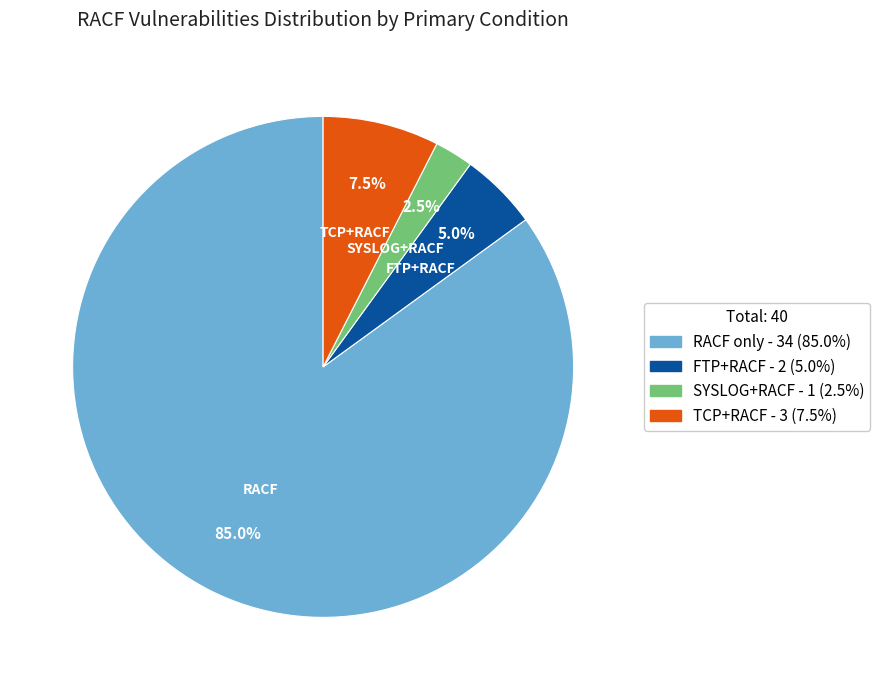

Does any single category account for the majority?

Yes